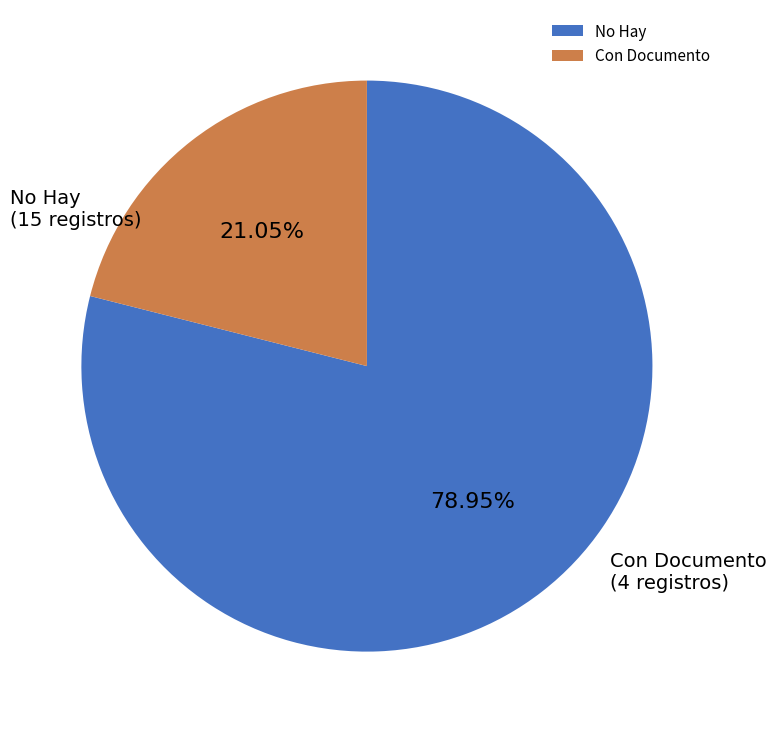

Rank the categories by value from lowest to highest.

Con Documento, No Hay